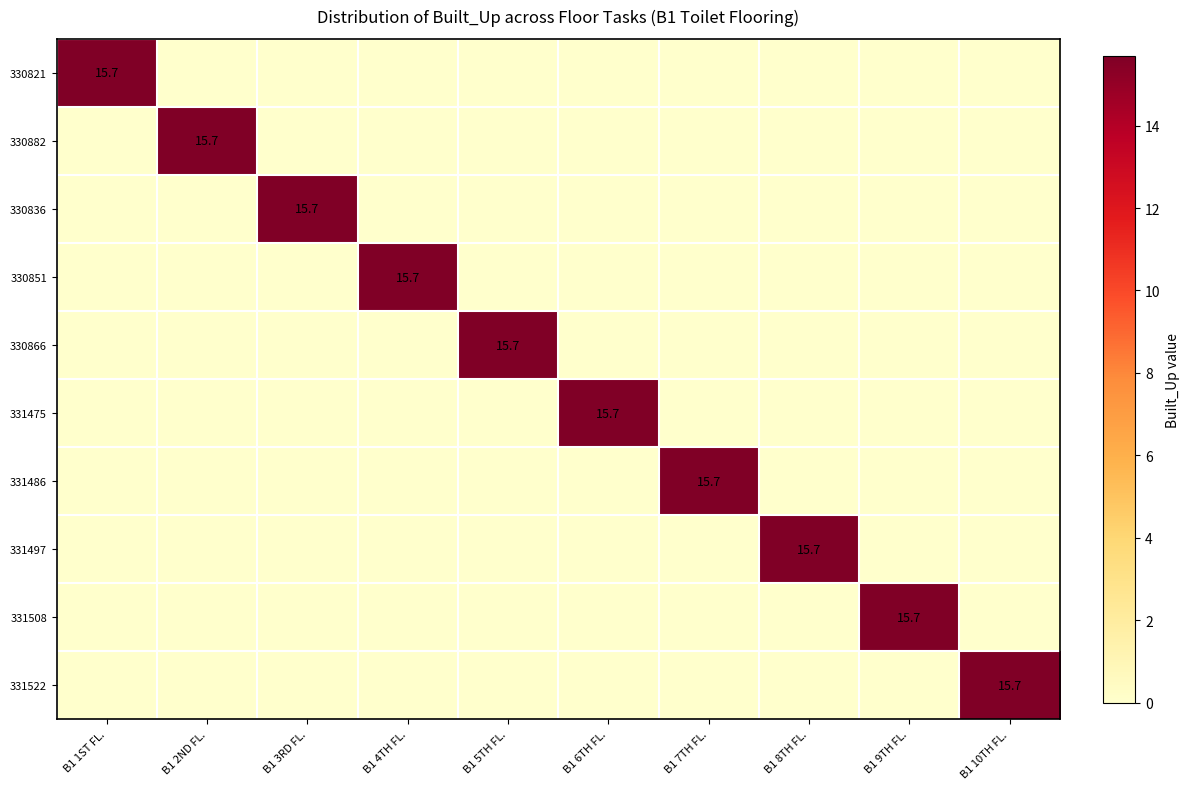

Between B1 5TH FL. and B1 6TH FL., which is larger?

B1 5TH FL.